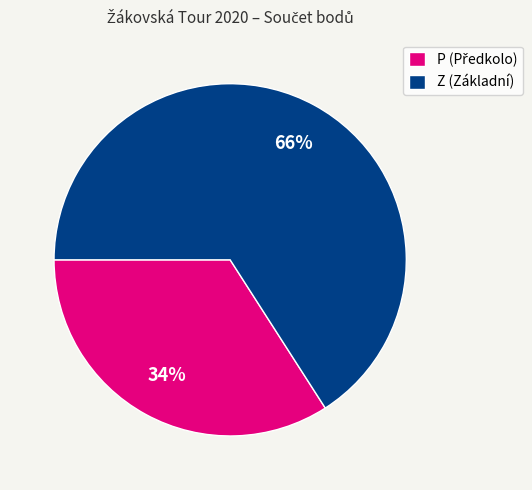

The Z (Základní) slice represents 66% of the pie. True or false?

True